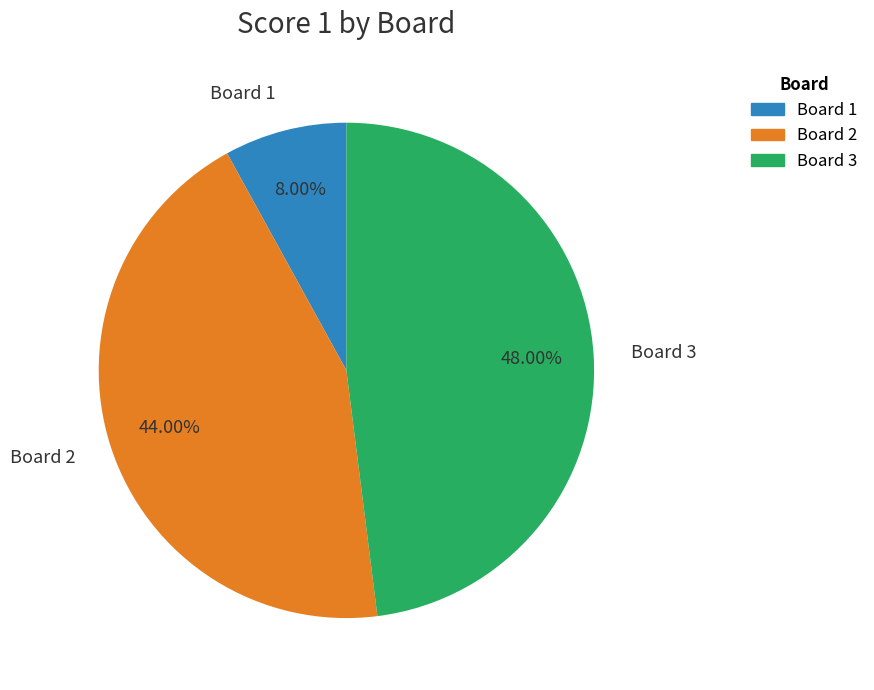

To the nearest percent, what is the difference between the Board 1 and Board 3 slice percentages?

40%